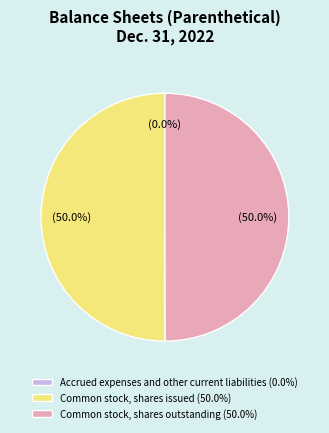

Approximately how many times larger is the value at Common stock, shares issued (50.0%) compared to Common stock, shares outstanding (50.0%)?

1.0